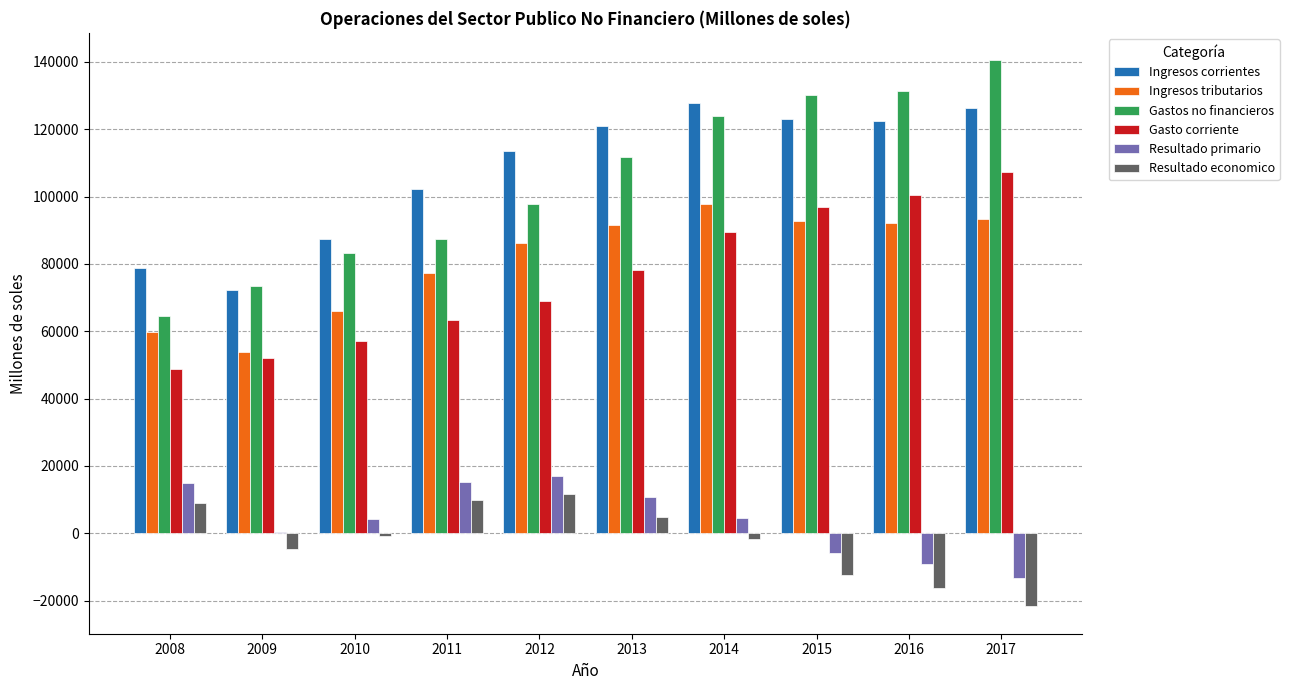

Does the chart contain stacked bars?

No